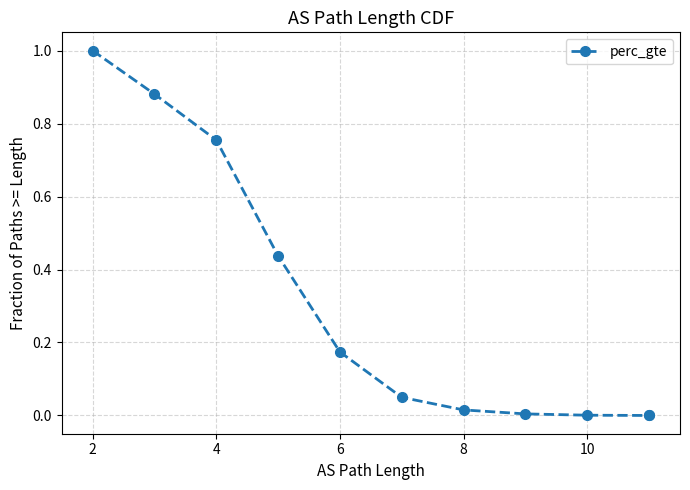

Between 10 and 10, which is larger?

10